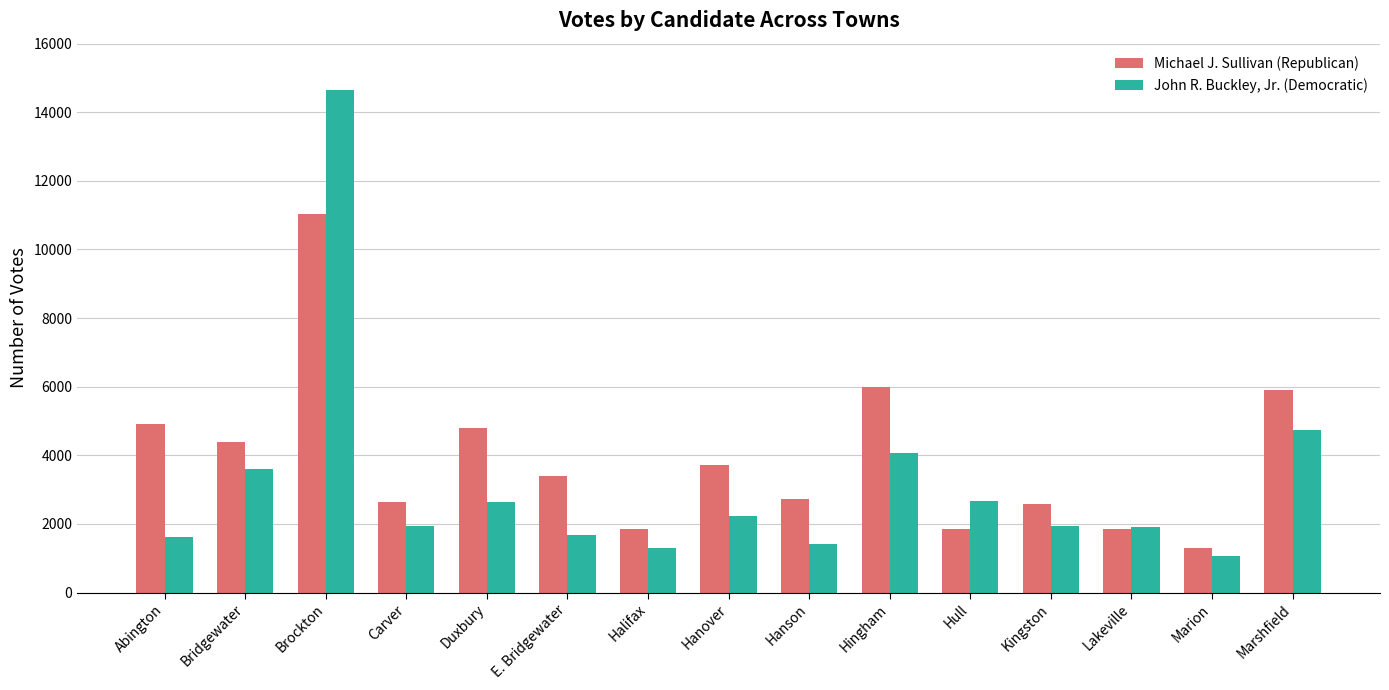

What is the approximate value of John R. Buckley, Jr. (Democratic) at Duxbury, to the nearest 50?

2650